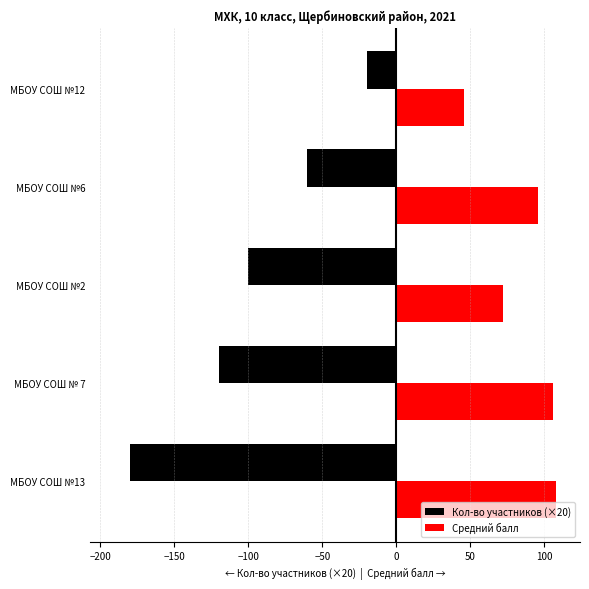

Which series has the largest range (max minus min)?

Кол-во участников (×20)